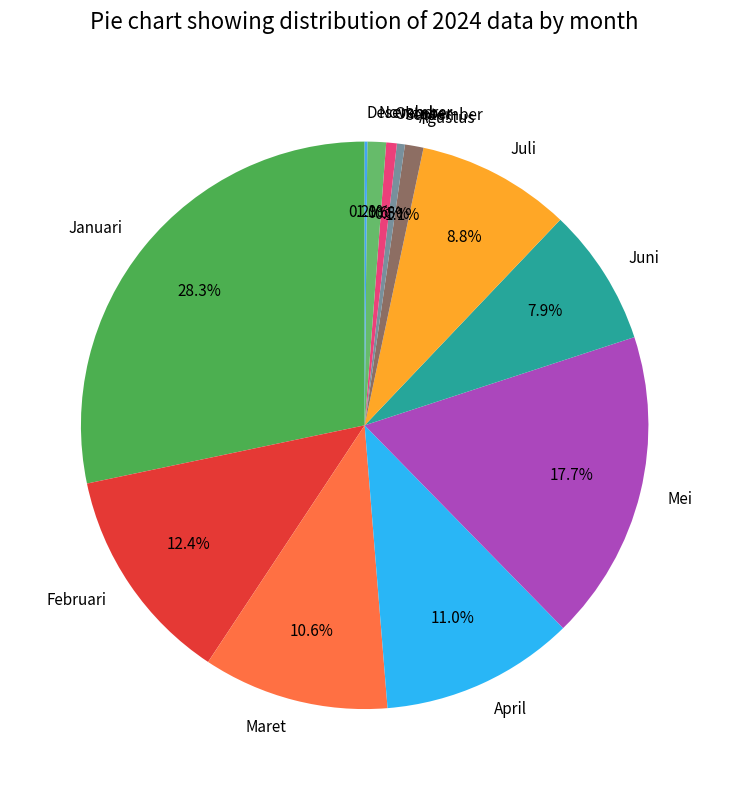

Which has a higher value, Oktober or Februari?

Februari